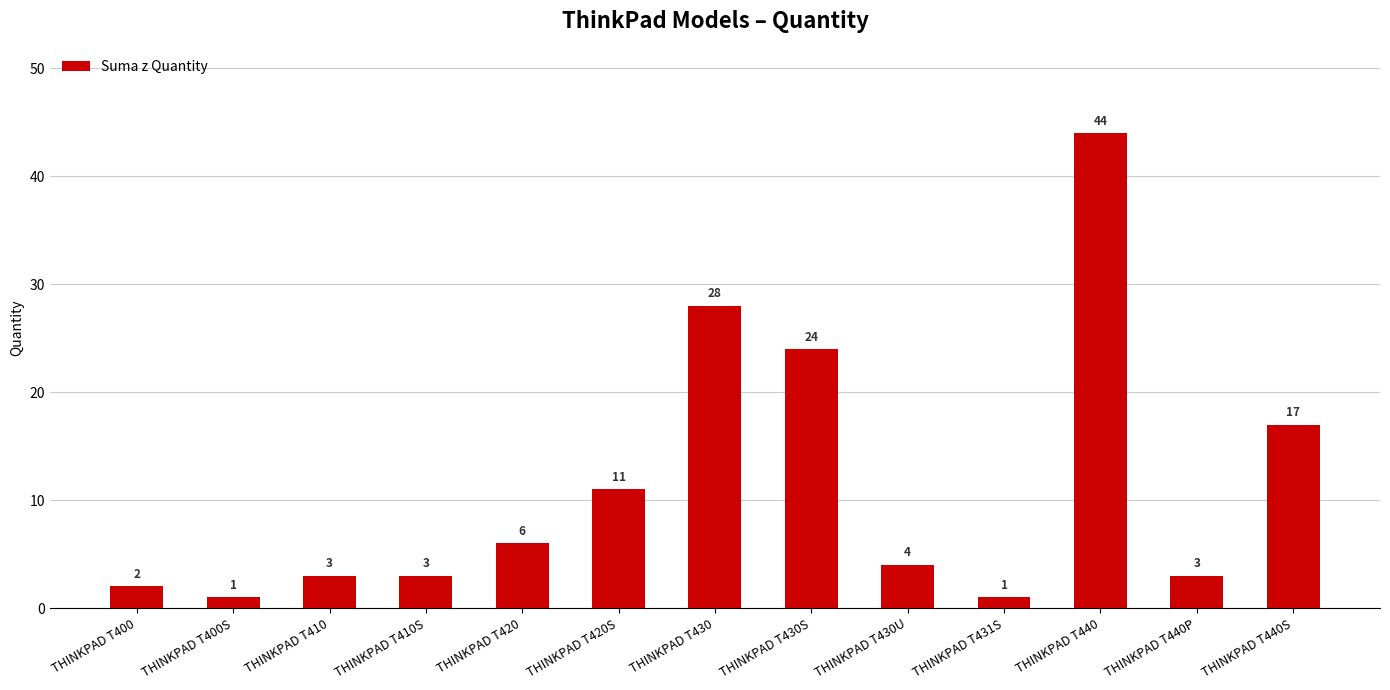

Reading right to left, list all the values displayed in this chart.

THINKPAD T440S=17	THINKPAD T440P=3	THINKPAD T440=44	THINKPAD T431S=1	THINKPAD T430U=4	THINKPAD T430S=24	THINKPAD T430=28	THINKPAD T420S=11	THINKPAD T420=6	THINKPAD T410S=3	THINKPAD T410=3	THINKPAD T400S=1	THINKPAD T400=2